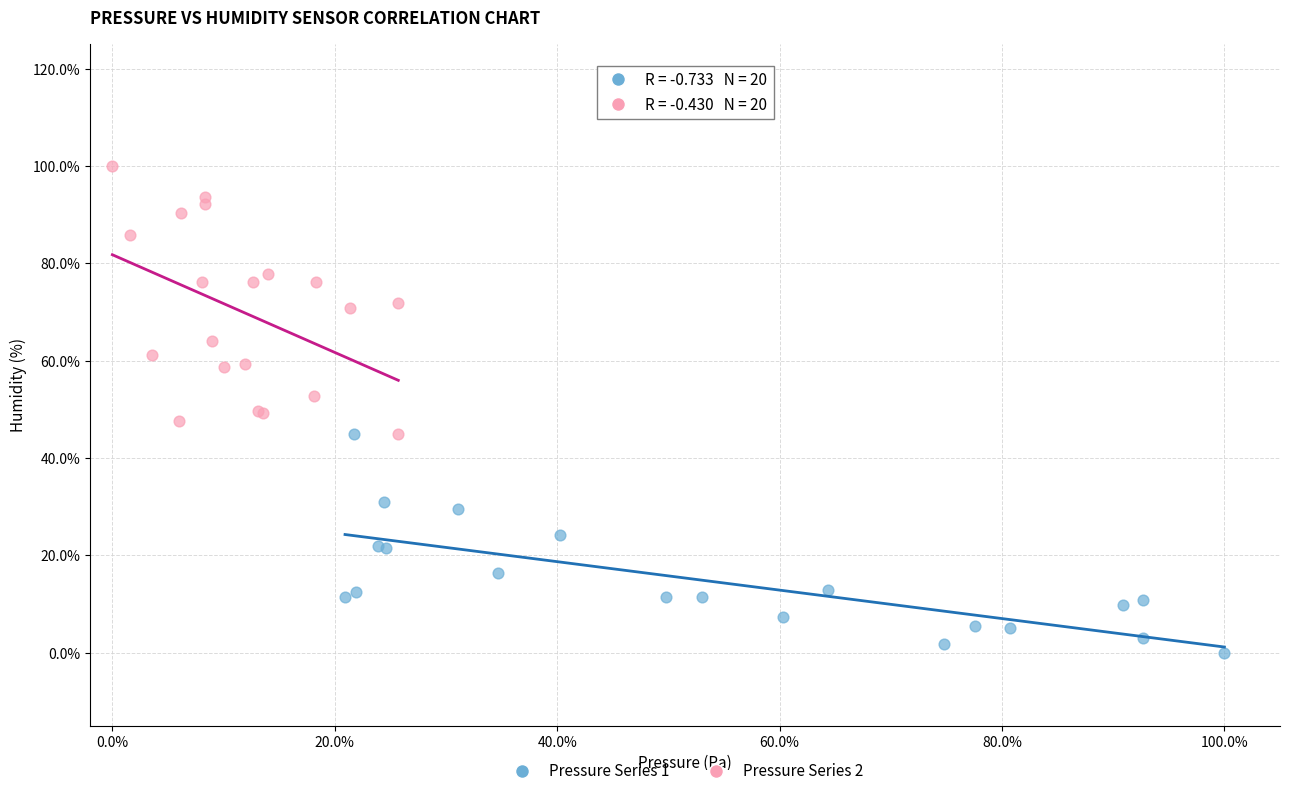

What are all the series names shown in the legend?

Pressure Series 1, Pressure Series 2